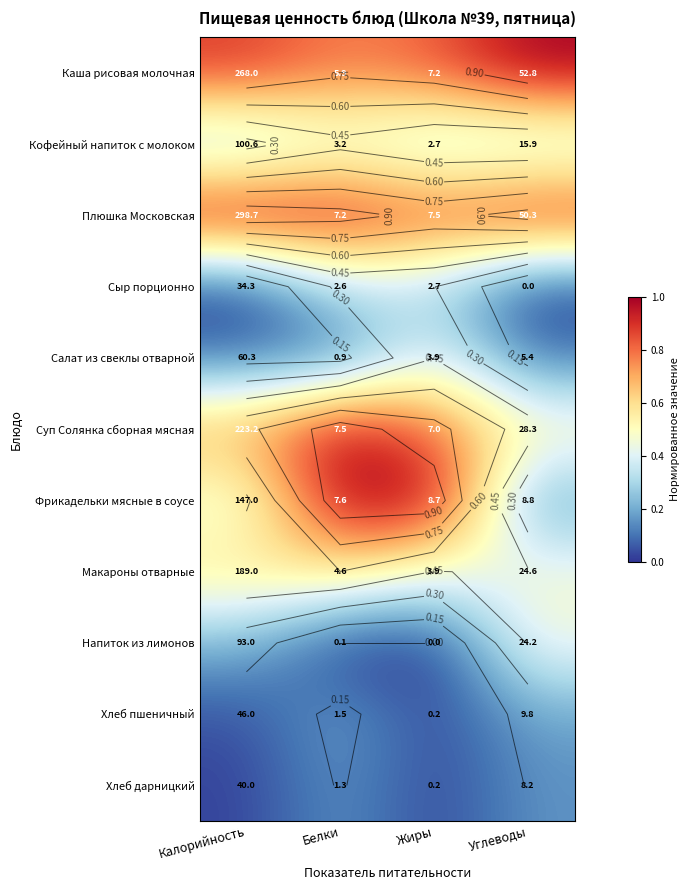

Count the number of categories in the chart.

4